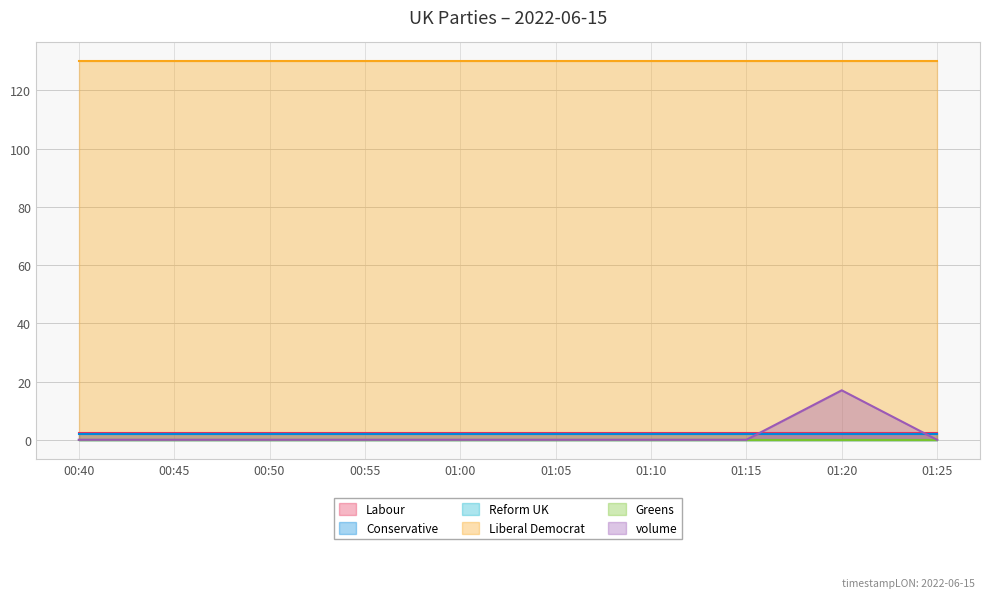

True or false: Liberal Democrat and volume intersect in this chart.

False